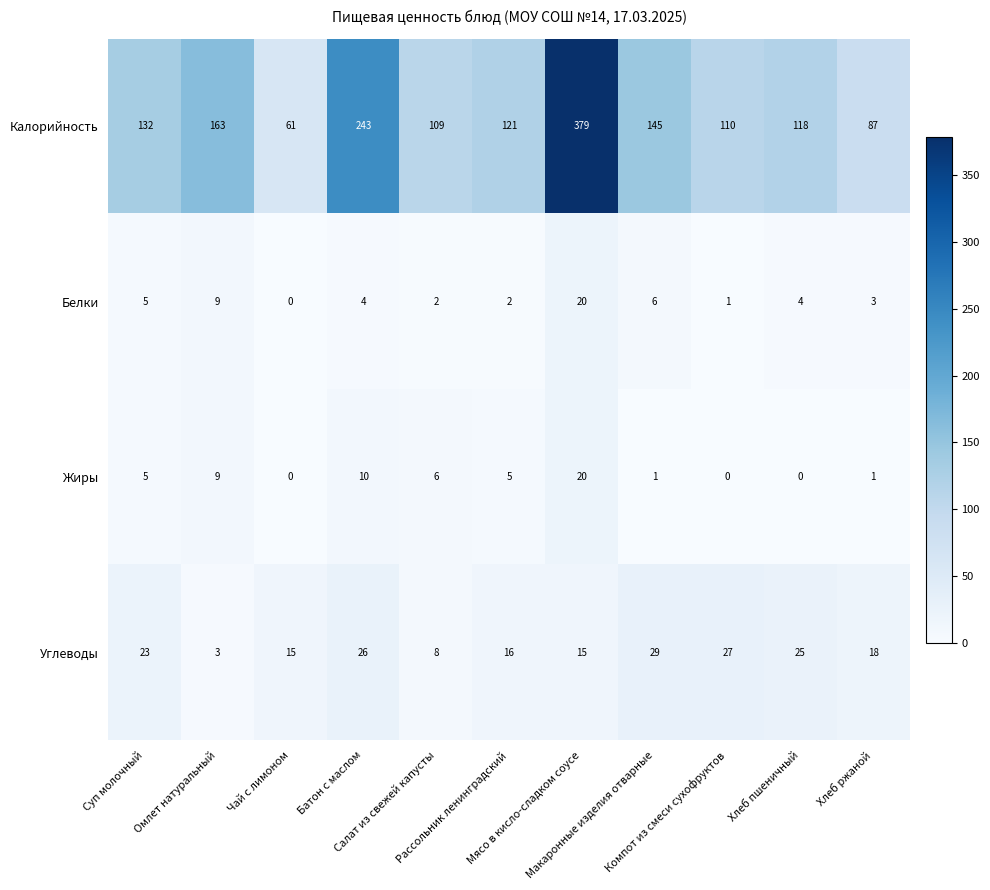

Count the number of categories in the chart.

11